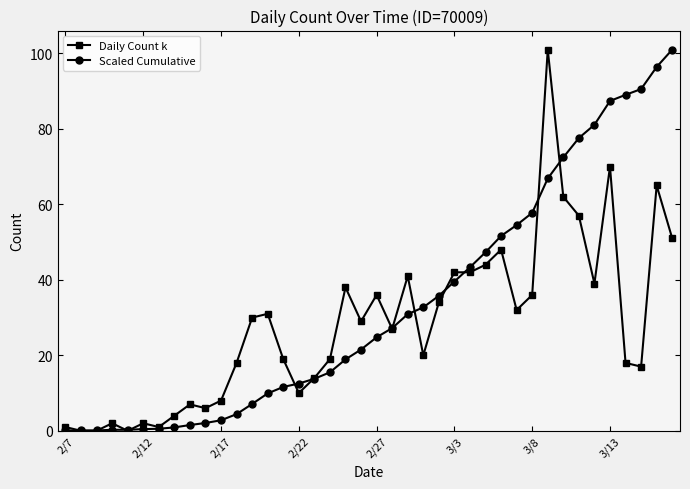

Rank the series by their average value, from lowest to highest.

Daily Count k, Scaled Cumulative